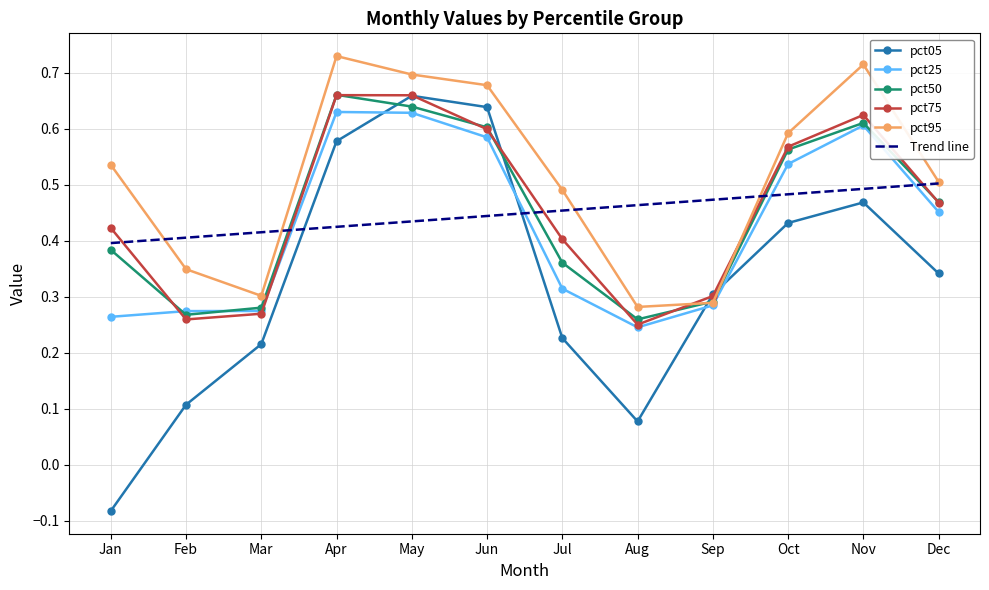

True or false: pct95 has a value of 0.7 at Dec.

False